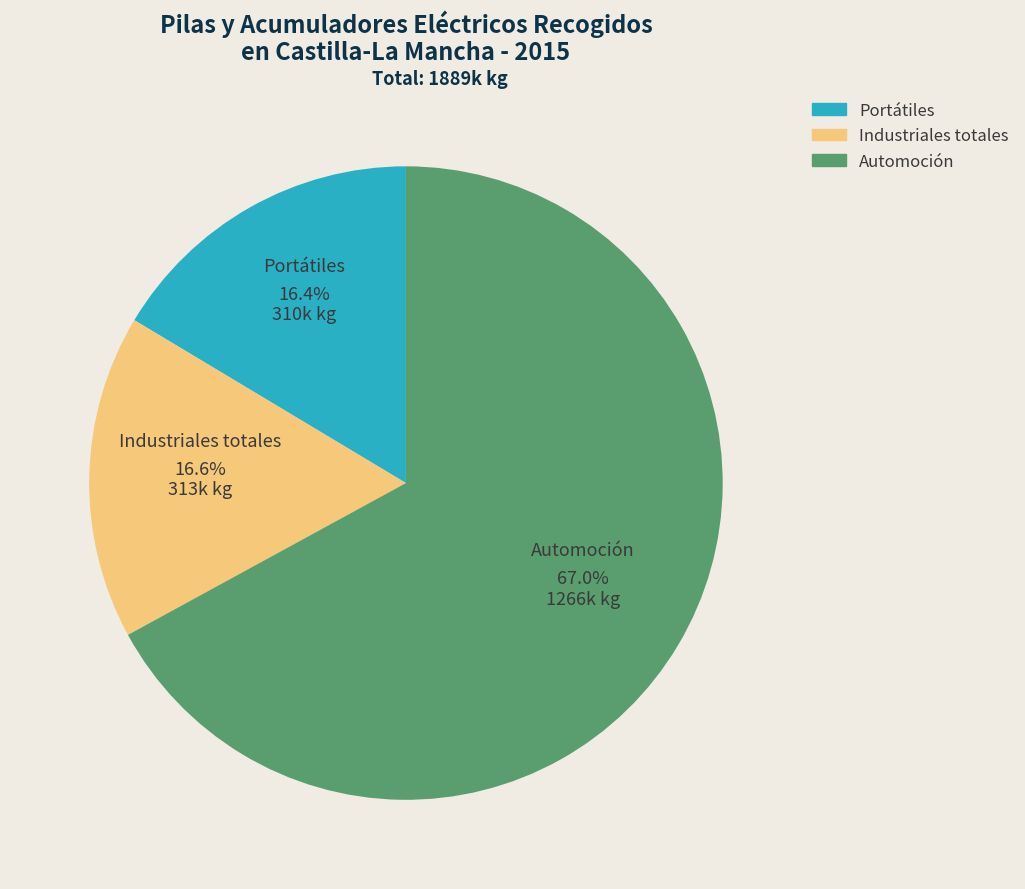

To the nearest percent, what percentage of the pie is Portátiles?

16%